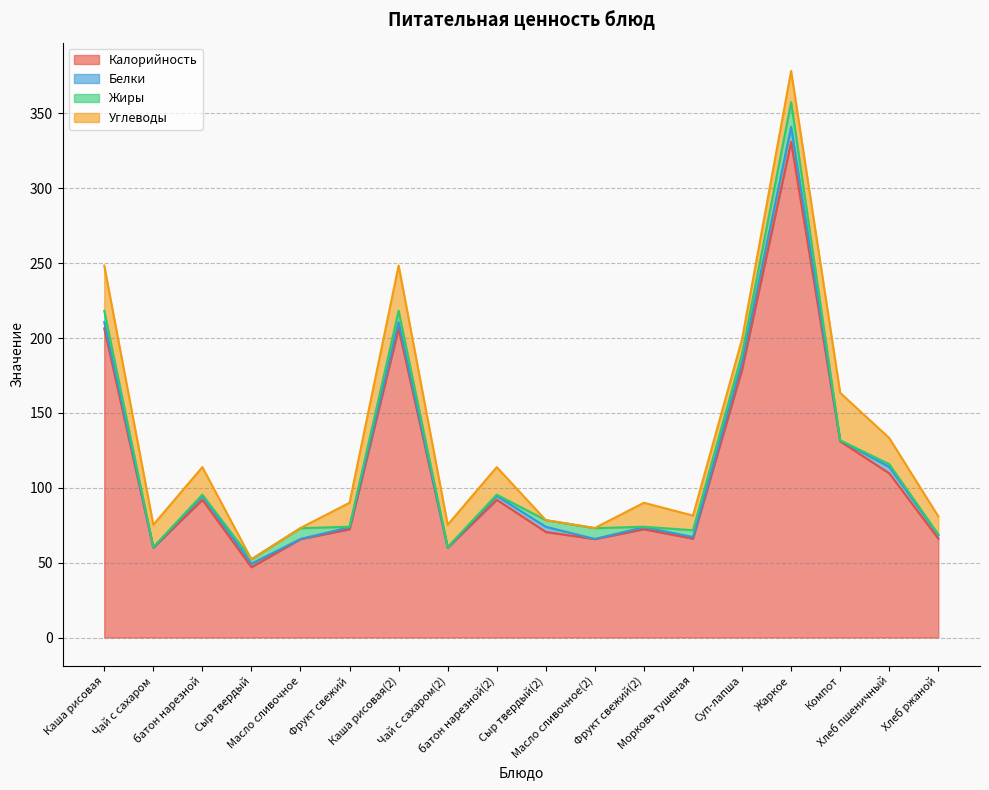

Reading left to right, extract all data points from this chart.

Калорийность: 206.4	60.0	92.0	47.0	65.7	72.3	206.4	60.0	92.0	70.5	65.7	72.3	66.0	179.0	331.0	131.0	109.7	66.0
Белки: 4.2	0.2	2.6	2.3	0.1	1.4	4.2	0.2	2.6	3.5	0.1	1.4	1.1	4.9	10.1	0.6	4.3	2.4
Жиры: 7.6	0.1	0.8	3.0	7.2	0.3	7.6	0.1	0.8	4.4	7.2	0.3	4.5	5.6	16.4	0.1	1.9	0.5
Углеводы: 30.2	15.0	18.4	0.0	0.1	16.0	30.2	15.0	18.4	0.0	0.1	16.0	9.8	9.8	20.9	31.7	17.5	12.0